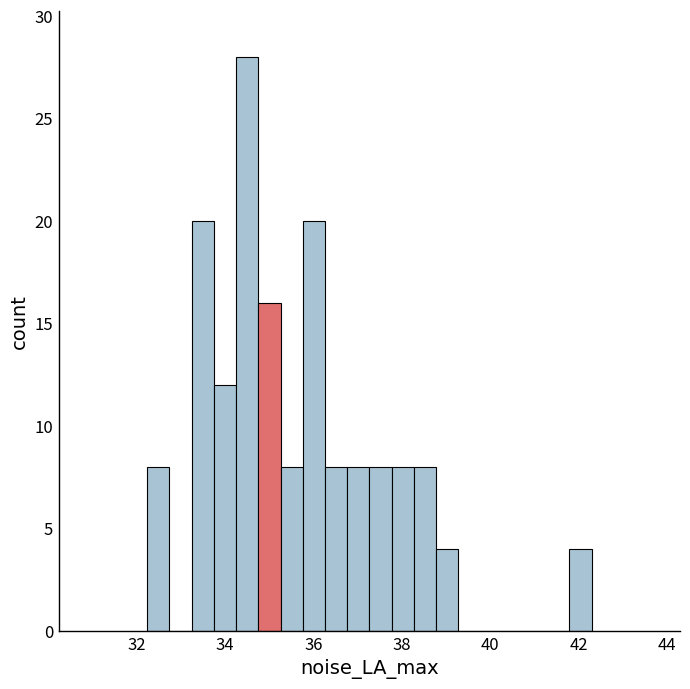

Around what value on the x-axis is the tallest bar? Give the approximate position of its centre, as read against the axis.

34.6